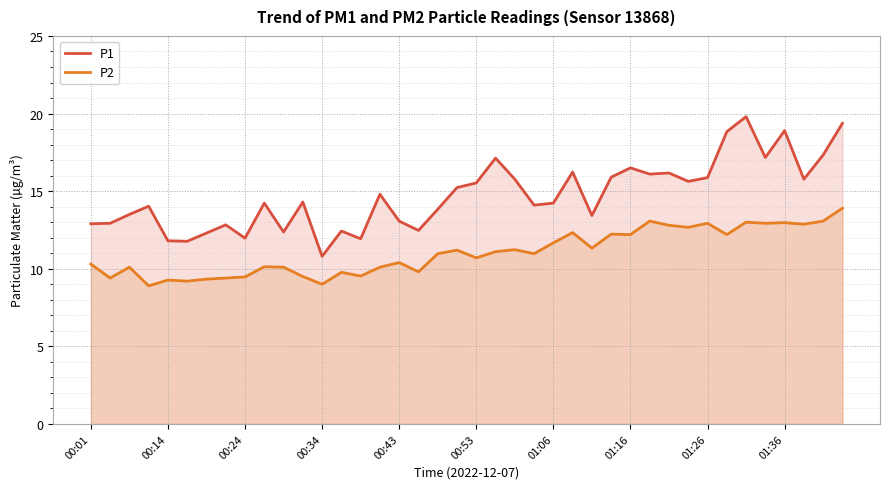

Which series has the widest spread of values?

P1